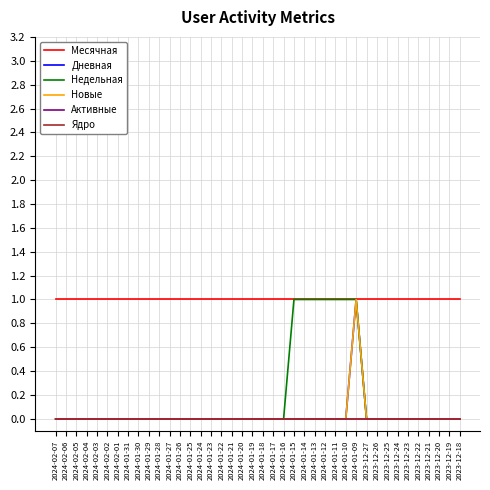

Is the value of Новые at 2023-12-26 greater than the value of Месячная at 2024-01-10?

No